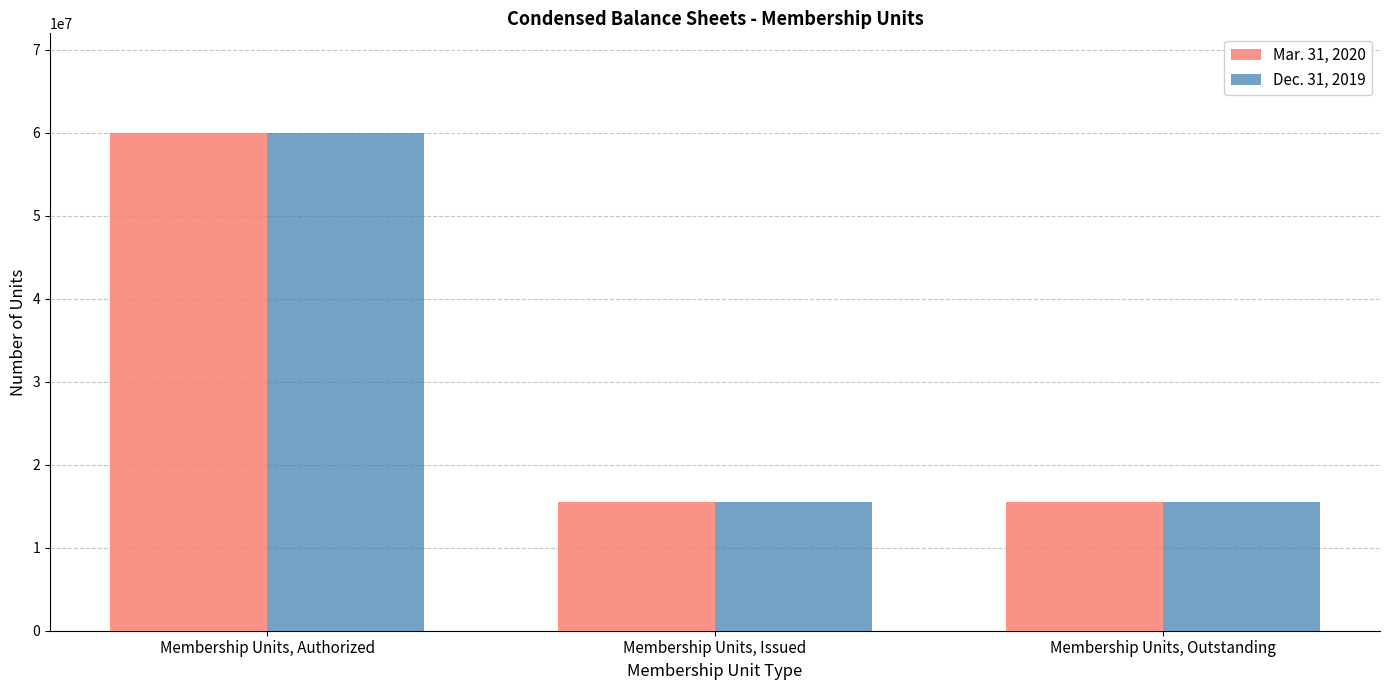

How many bars are there in total?

6